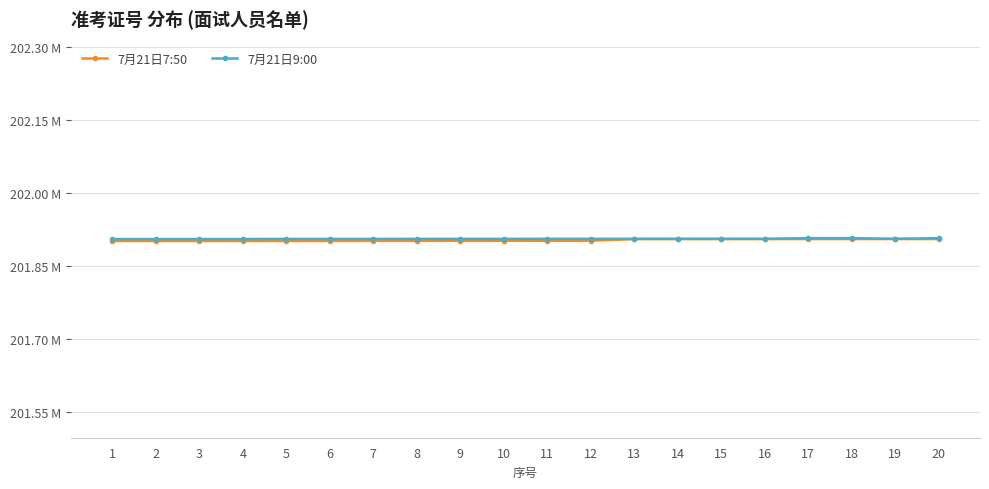

What are all the series names shown in the legend?

7月21日7:50, 7月21日9:00